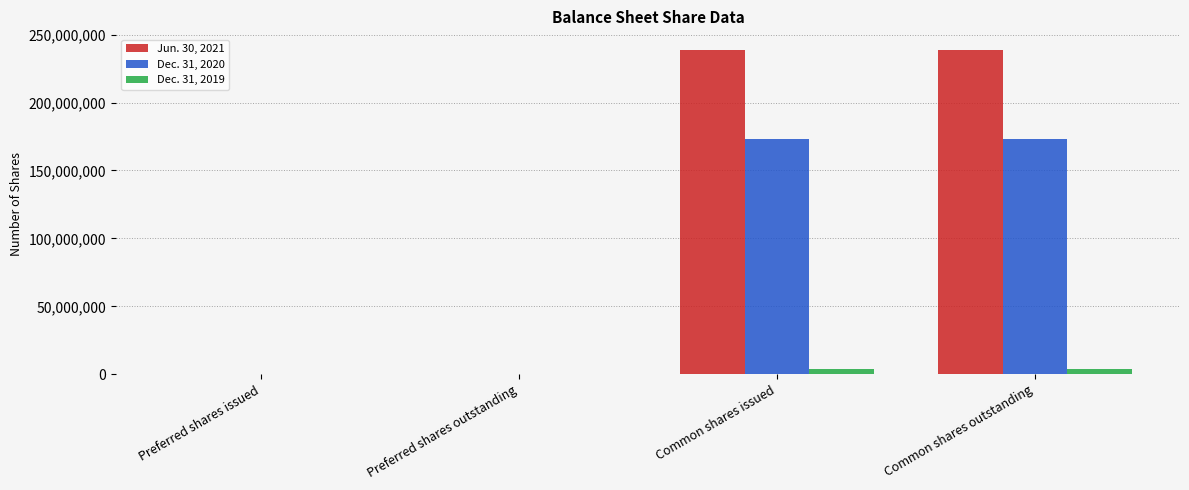

How many groups of bars are there?

4